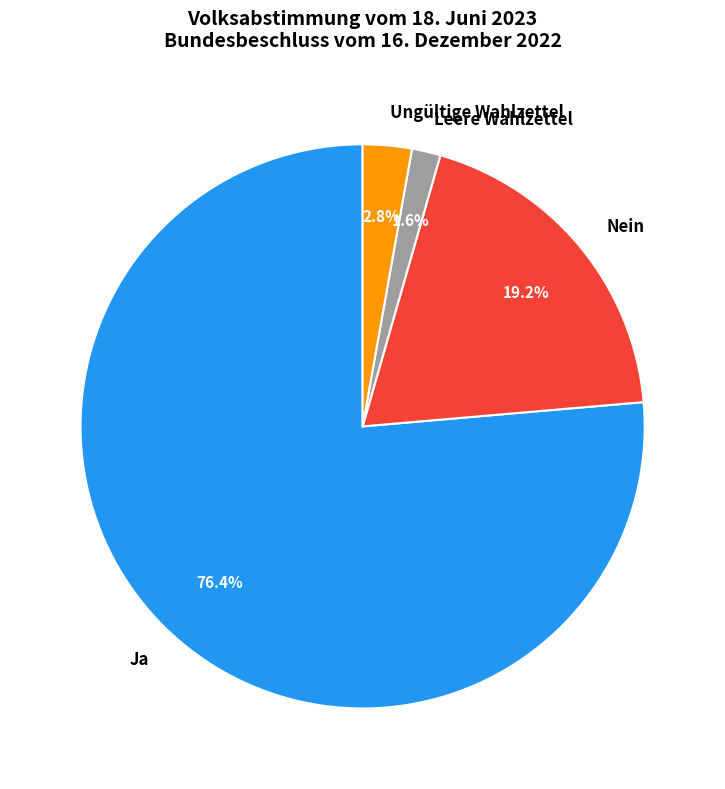

What is the ratio of the value at Ja to the value at Nein?

4.0